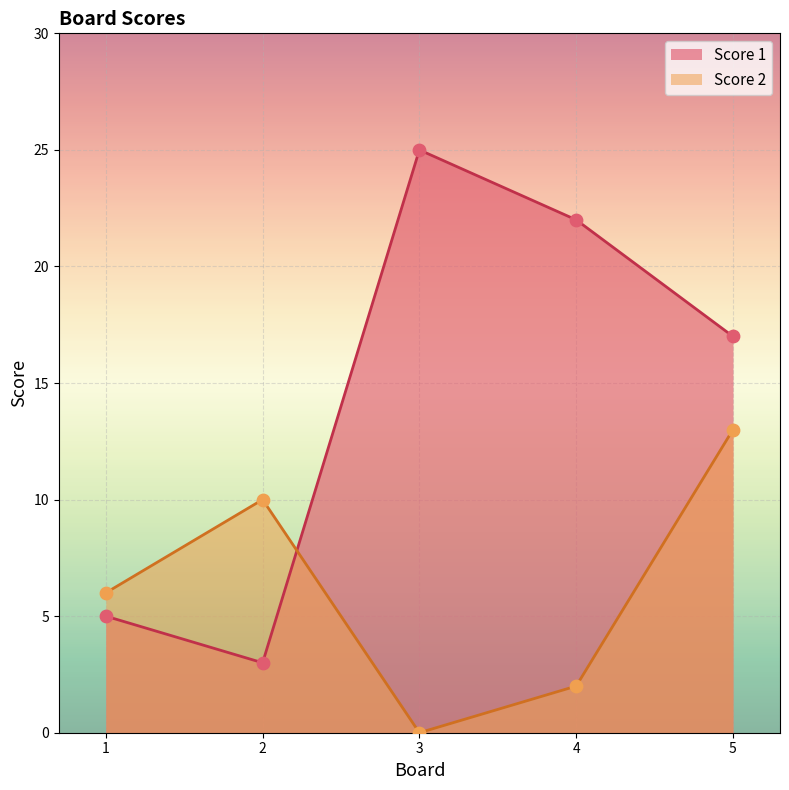

Which series reaches the maximum Y coordinate?

Score 1